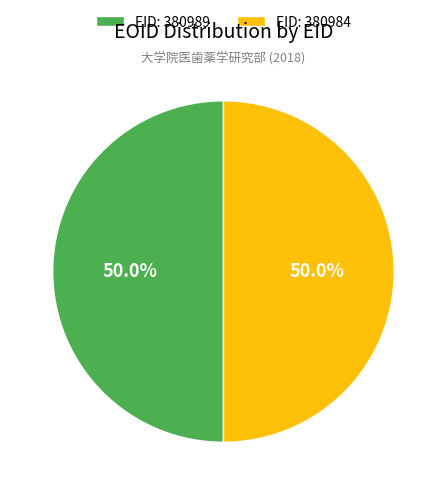

Count the number of slices in the pie.

2